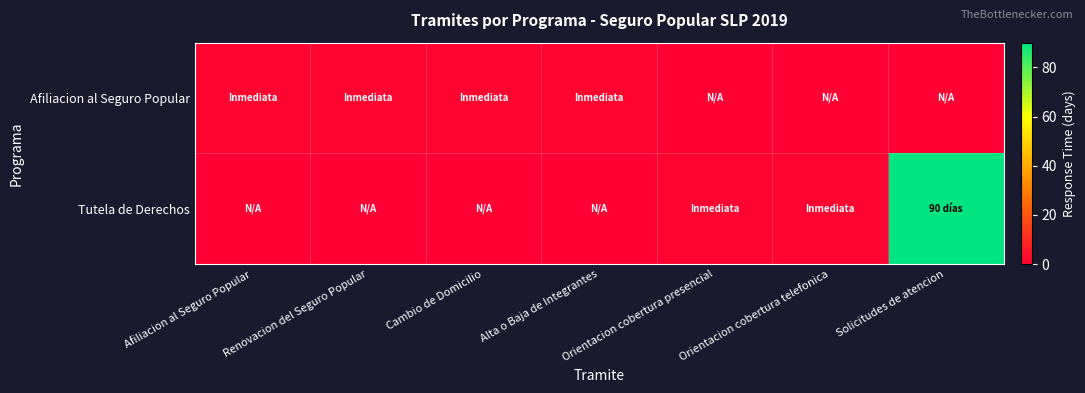

Reading left to right, what are all the values shown in this chart?

Afiliacion al Seguro Popular: Afiliacion al Seguro Popular=1	Renovacion del Seguro Popular=1	Cambio de Domicilio=1	Alta o Baja de Integrantes=1	Orientacion cobertura presencial=0	Orientacion cobertura telefonica=0	Solicitudes de atencion=0
Tutela de Derechos: Afiliacion al Seguro Popular=0	Renovacion del Seguro Popular=0	Cambio de Domicilio=0	Alta o Baja de Integrantes=0	Orientacion cobertura presencial=1	Orientacion cobertura telefonica=1	Solicitudes de atencion=90